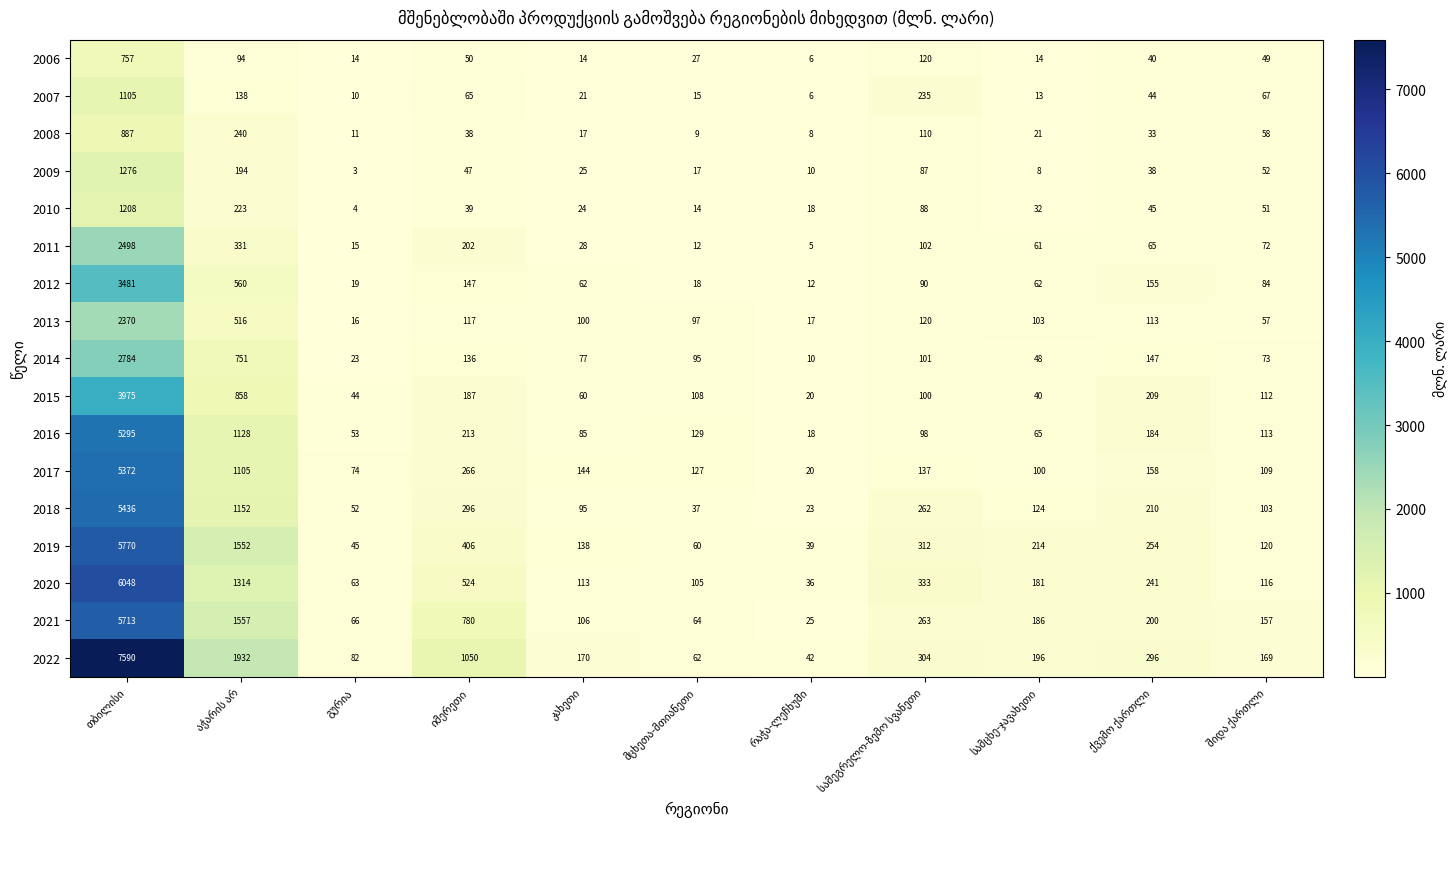

What is the maximum value for 2013?

2370